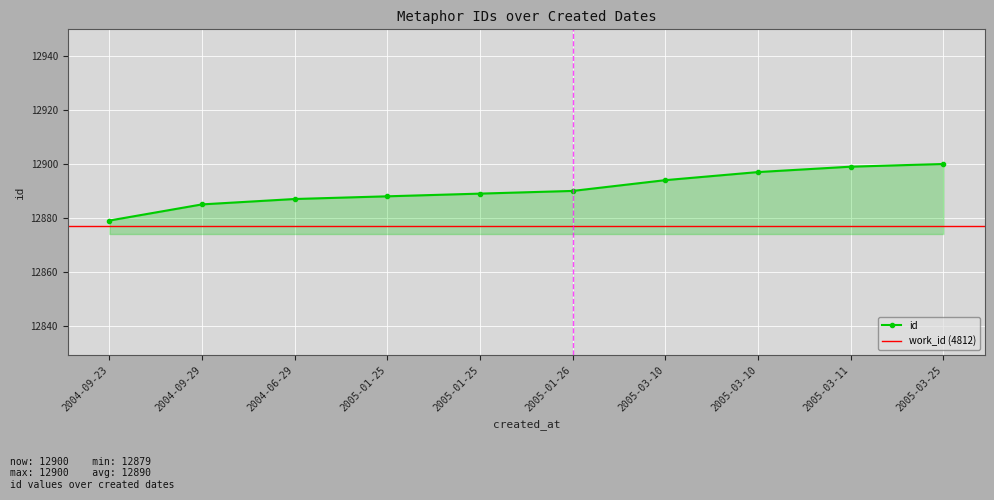

How many distinct data groups are displayed?

1